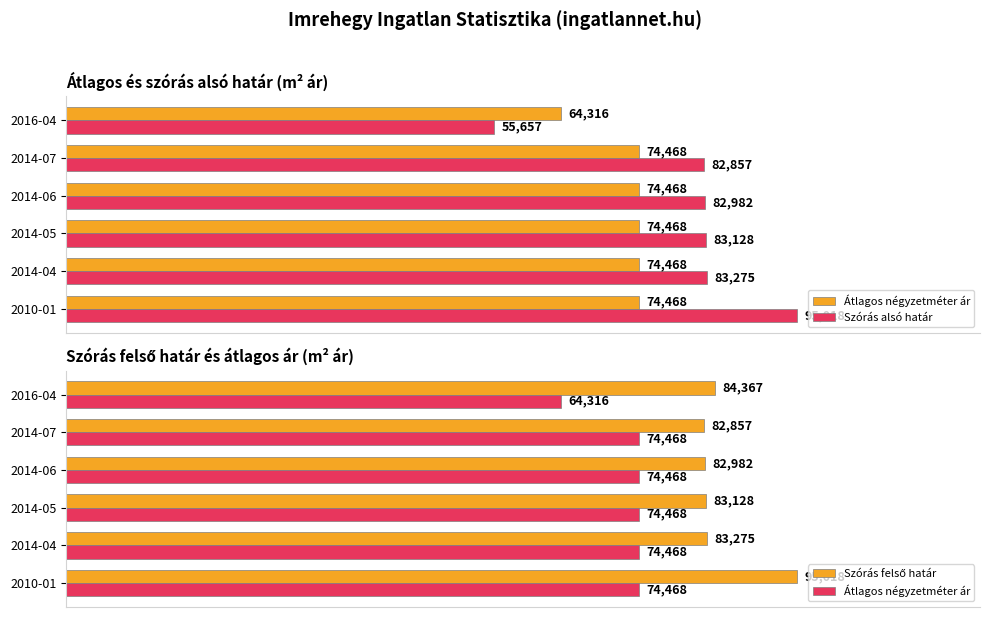

Count the number of categories in the chart.

6